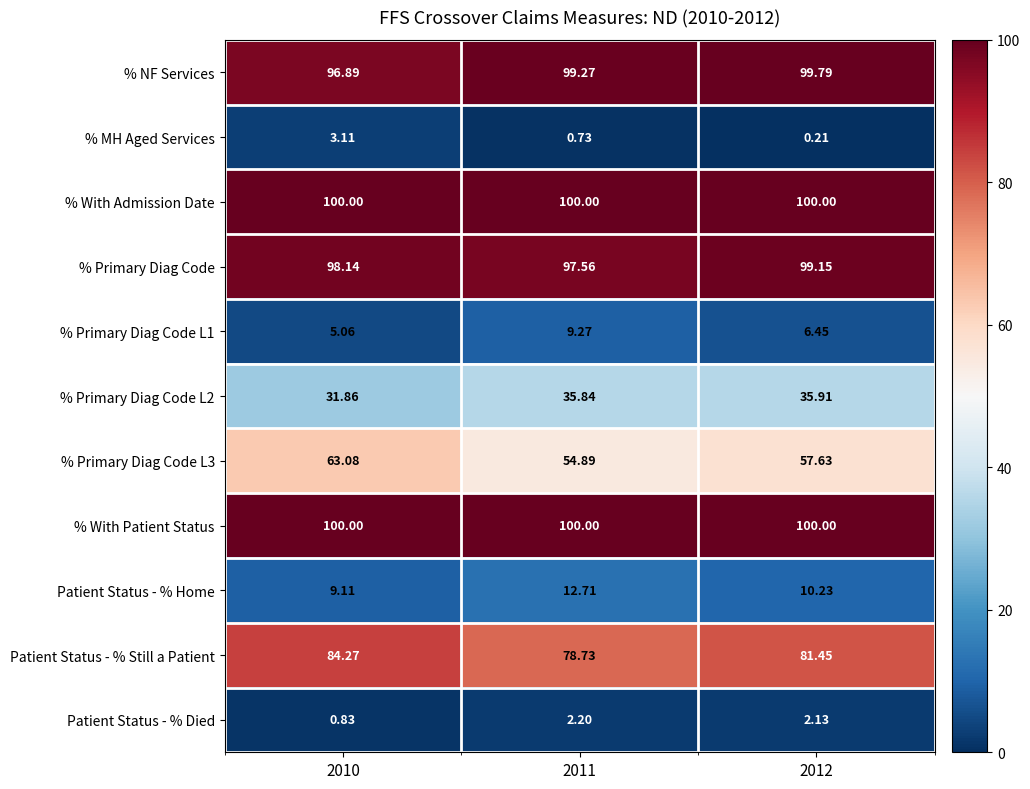

How many categories are shown in the chart?

3